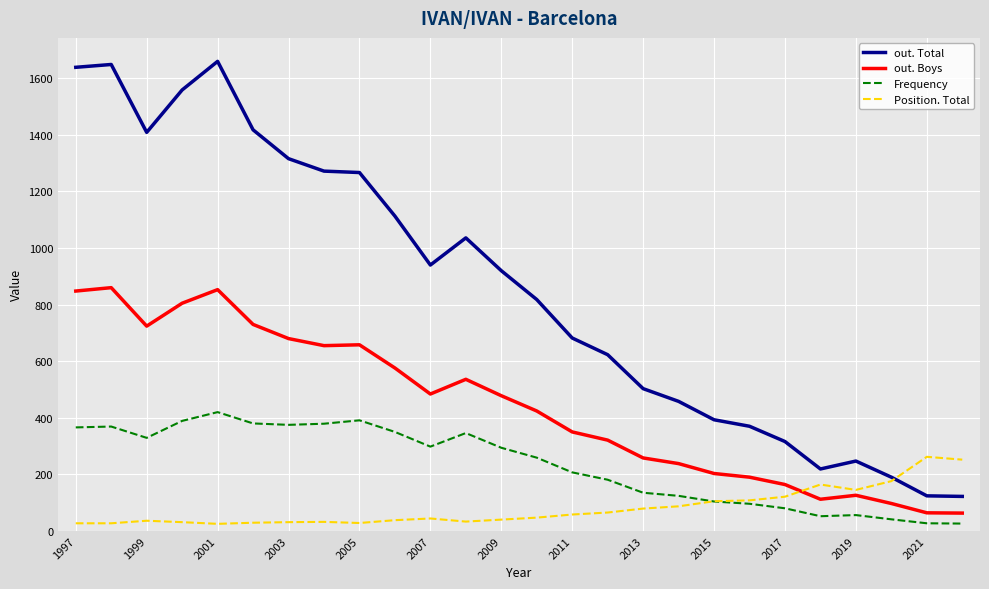

What is the difference between the second highest and second lowest values in the out. Boys series?

789